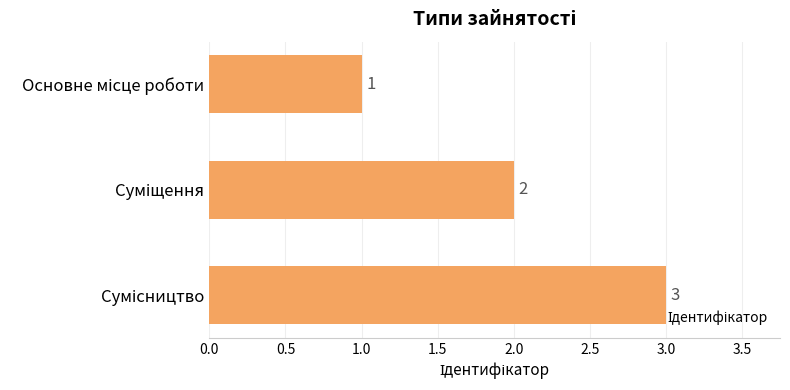

What is the value of the 2nd bar from the top?

2